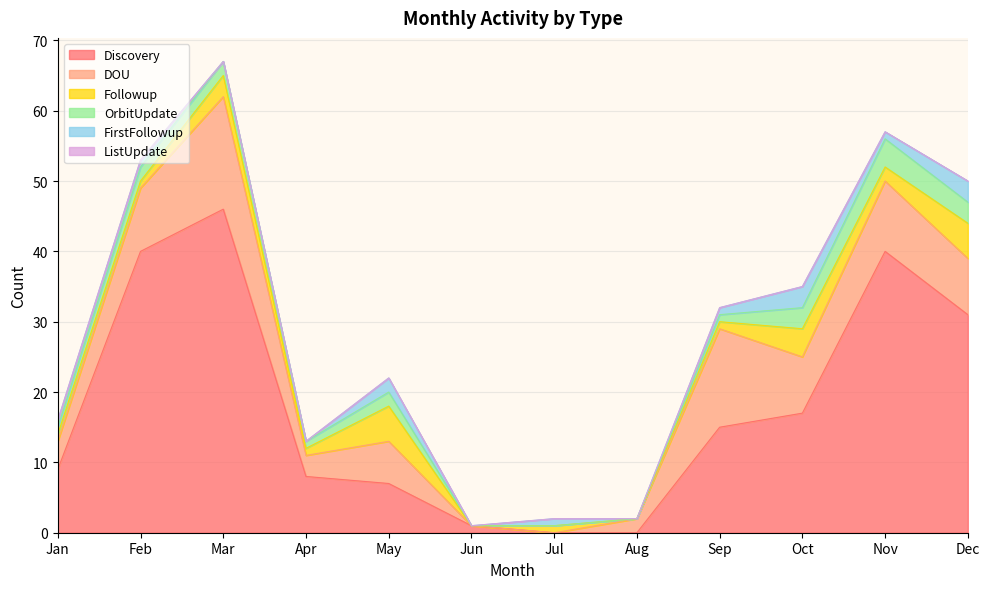

Is it true that OrbitUpdate equals 1 at Mar?

False